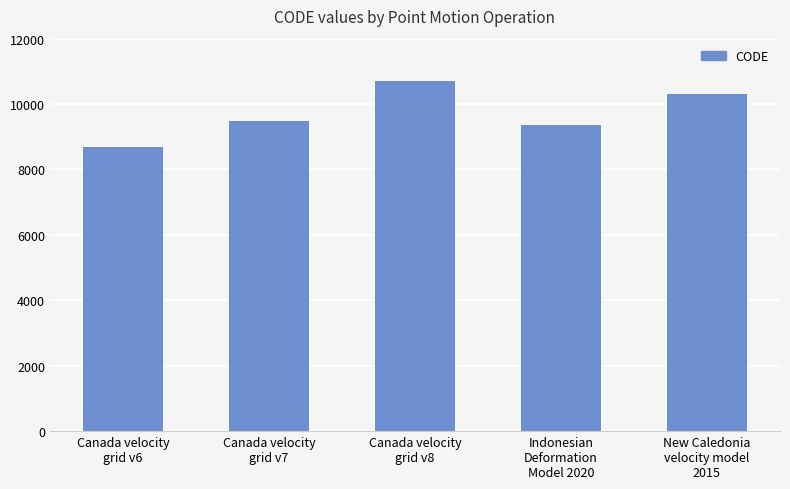

List the labels in order of value, smallest first.

Canada velocity
grid v6, Indonesian
Deformation
Model 2020, Canada velocity
grid v7, New Caledonia
velocity model
2015, Canada velocity
grid v8